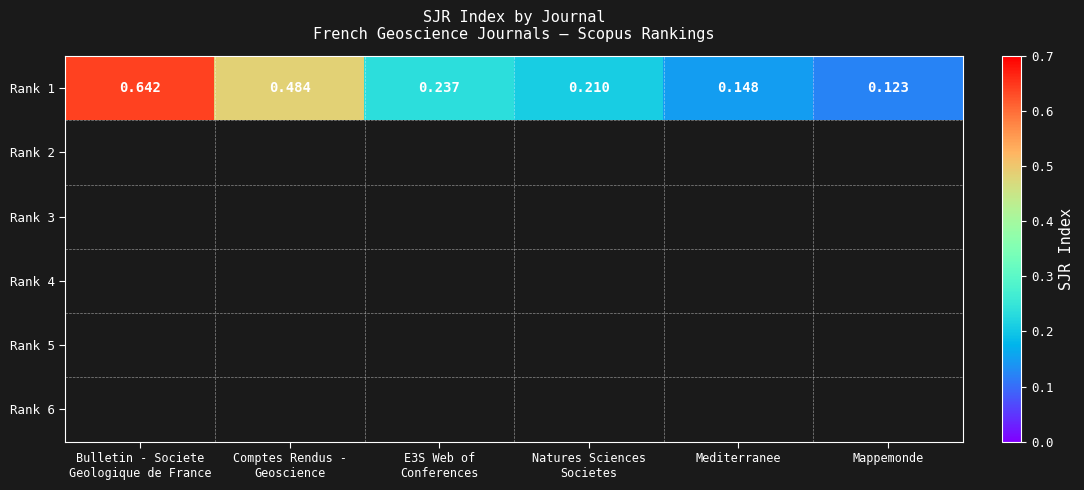

Which has a higher value, Mappemonde or Comptes Rendus -
Geoscience?

Comptes Rendus -
Geoscience